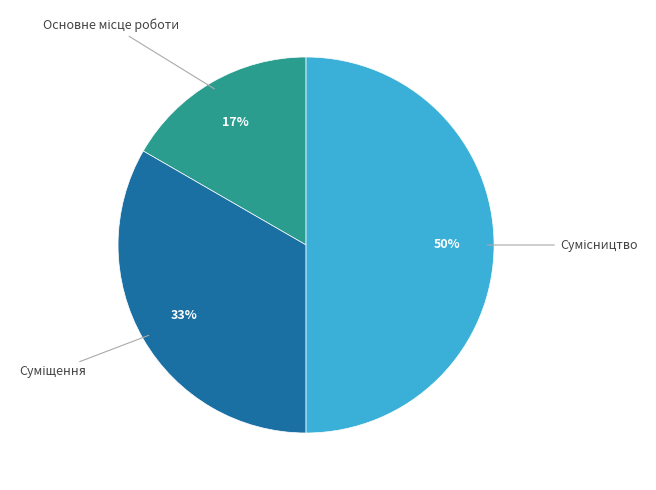

Count the number of slices in the pie.

3